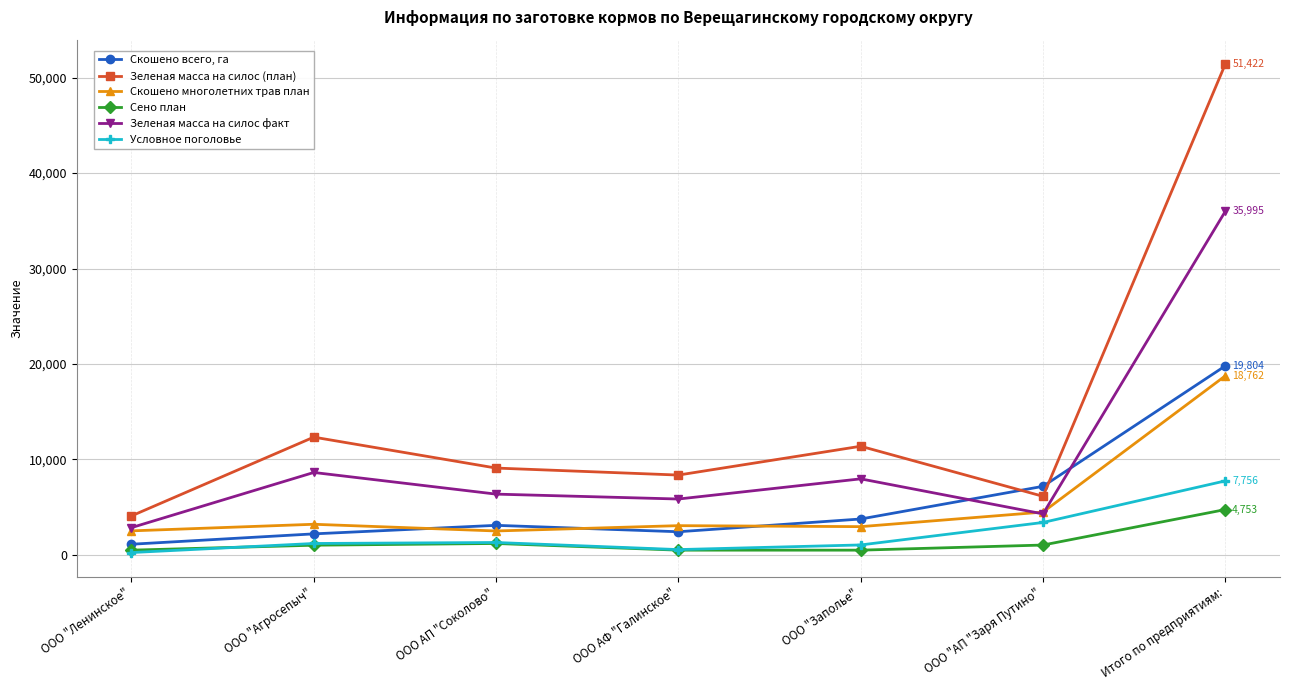

How many data points does each series have?

7